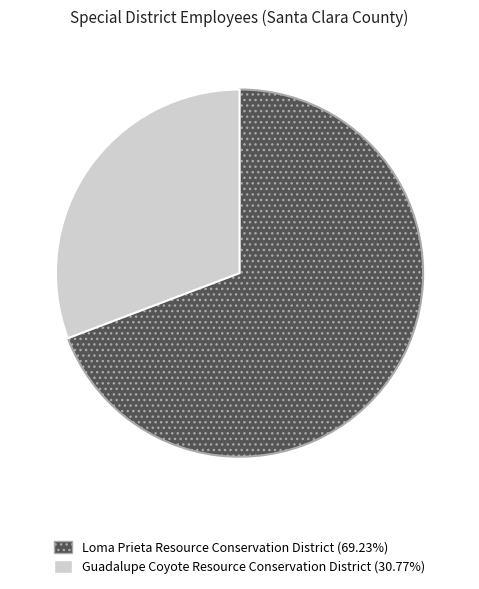

Count the number of slices in the pie.

2